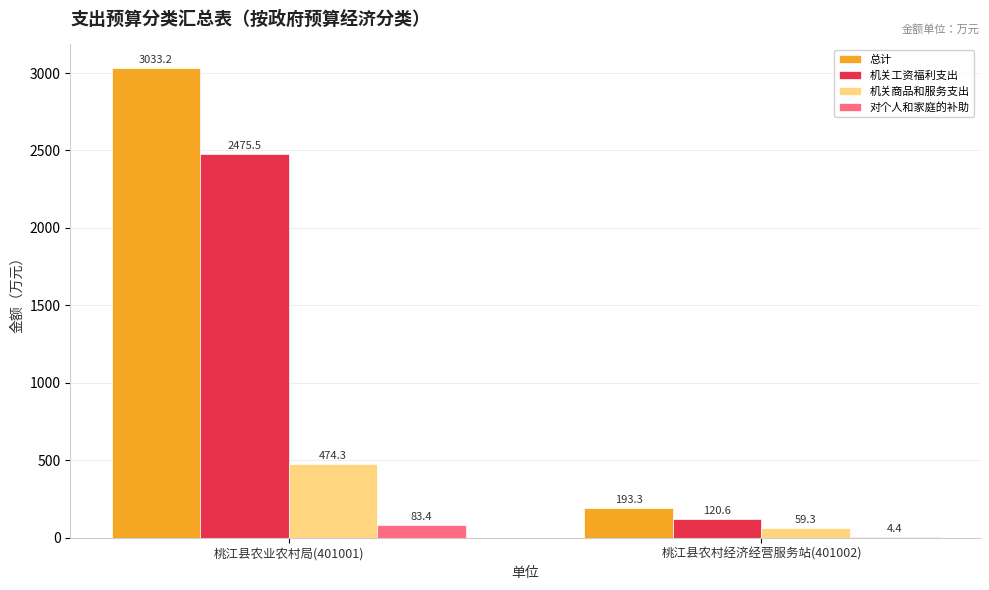

True or false: 总计 has a value of 3033.2 at 桃江县农业农村局(401001).

True